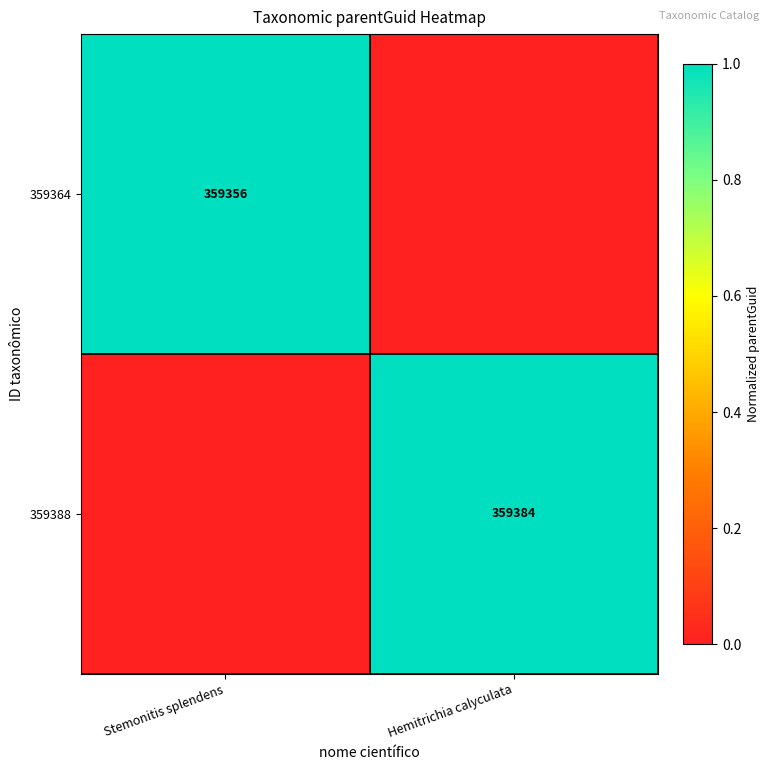

Is it true that 359388 equals 159168 at Hemitrichia calyculata?

False